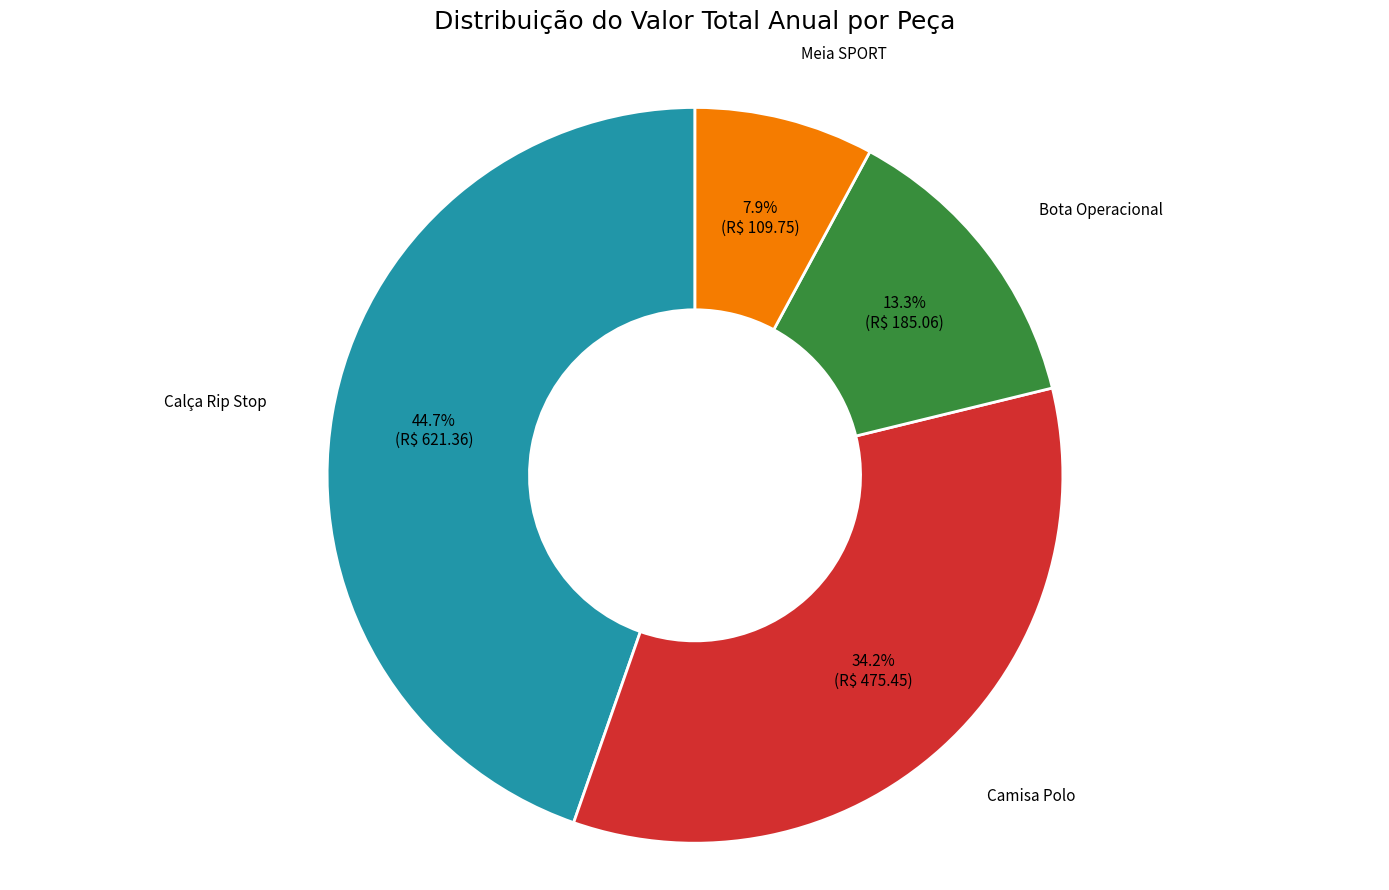

Does any single category account for the majority?

No